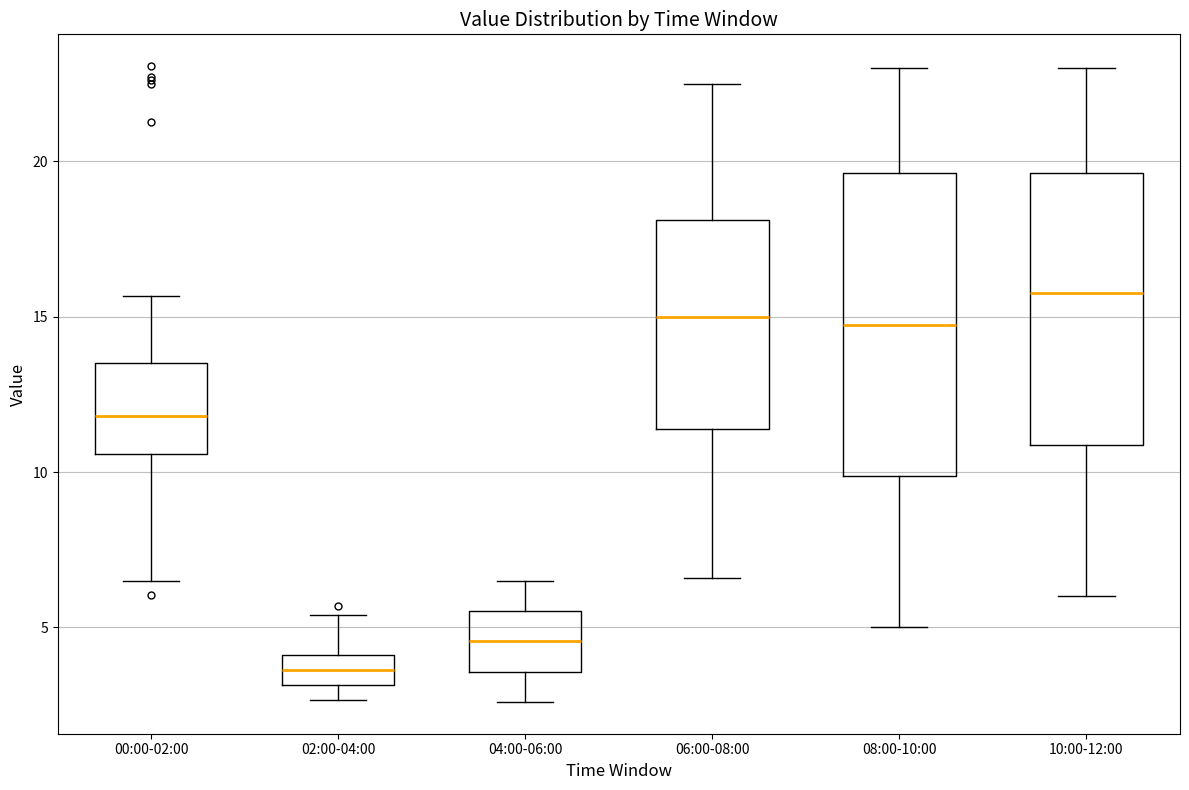

Which box's median line is the highest?

10:00-12:00